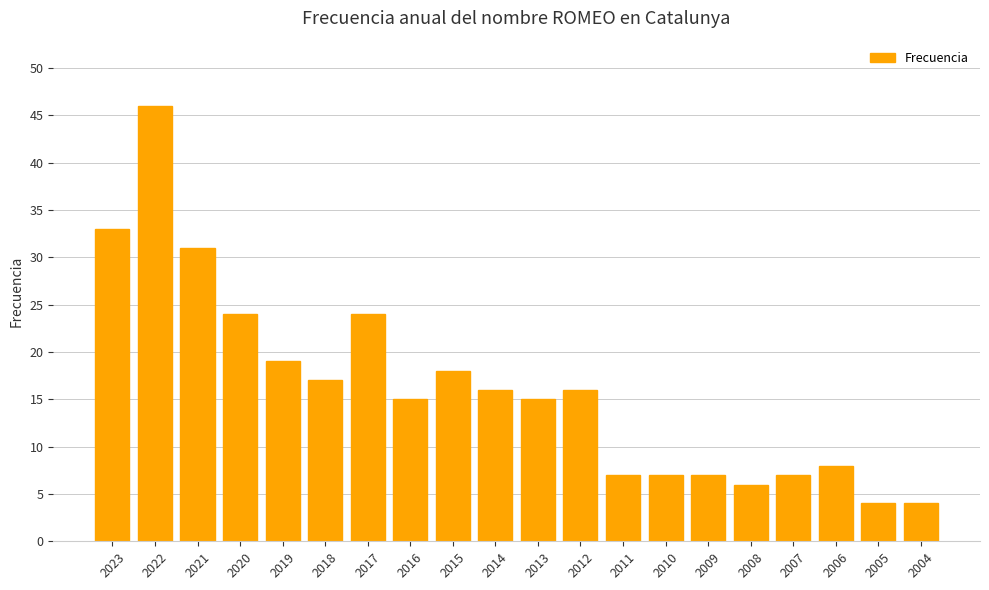

What is the value of the 18th bar from the left?

8